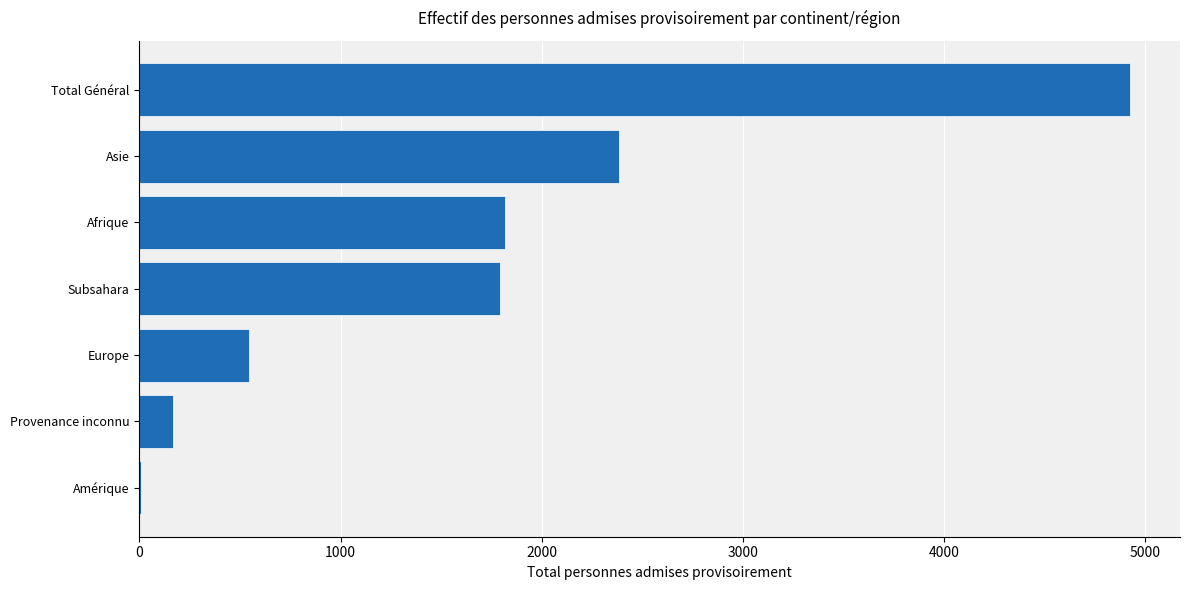

Reading bottom to top, extract all data points from this chart.

Amérique=10	Provenance inconnu=167	Europe=547	Subsahara=1791	Afrique=1818	Asie=2385	Total Général=4927